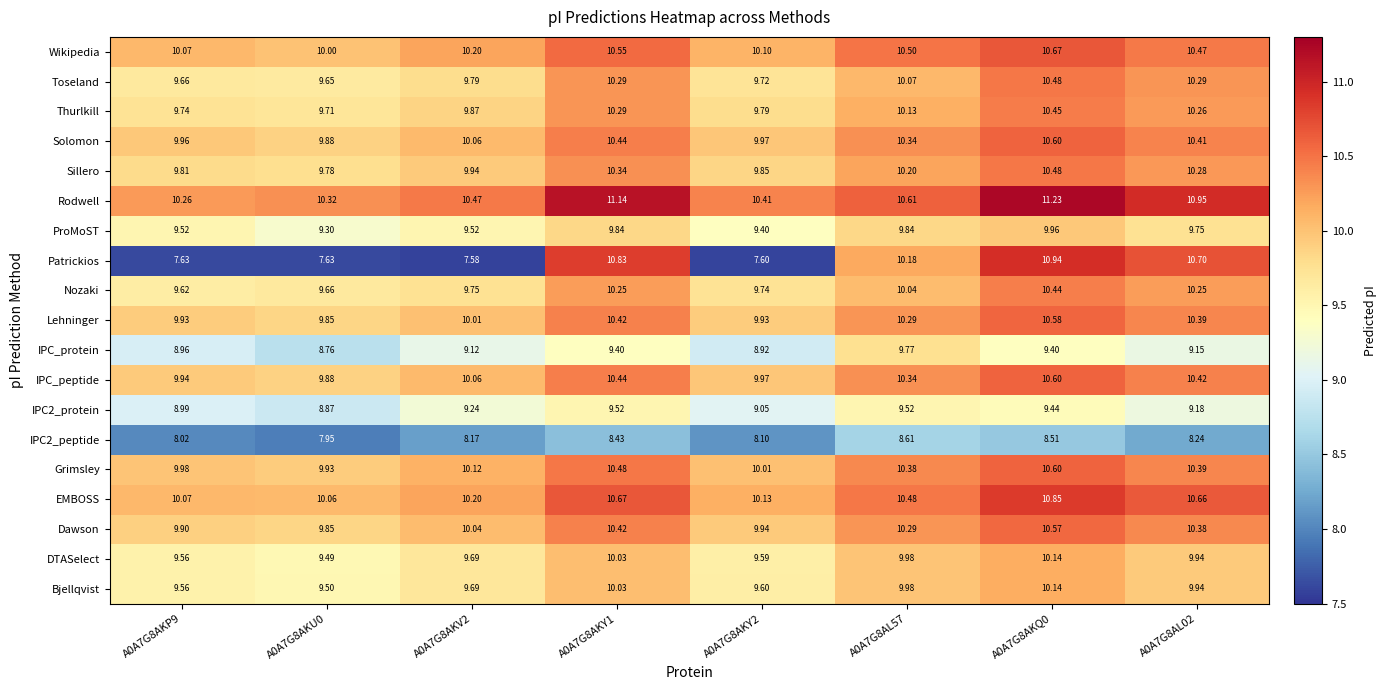

Which series changed the most between A0A7G8AKP9 and A0A7G8AKY1?

Patrickios